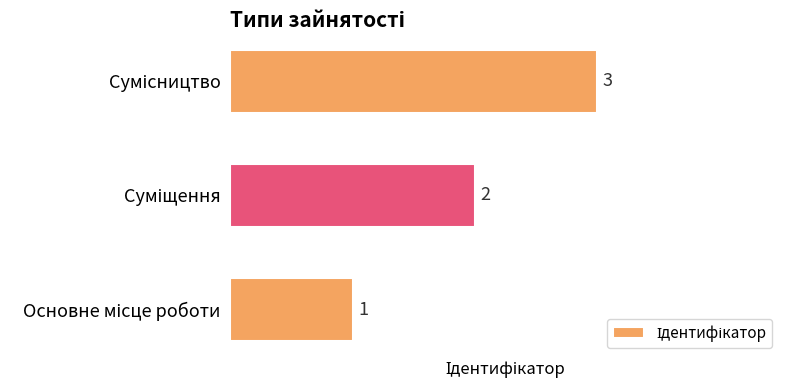

What is the maximum value shown in the chart?

3